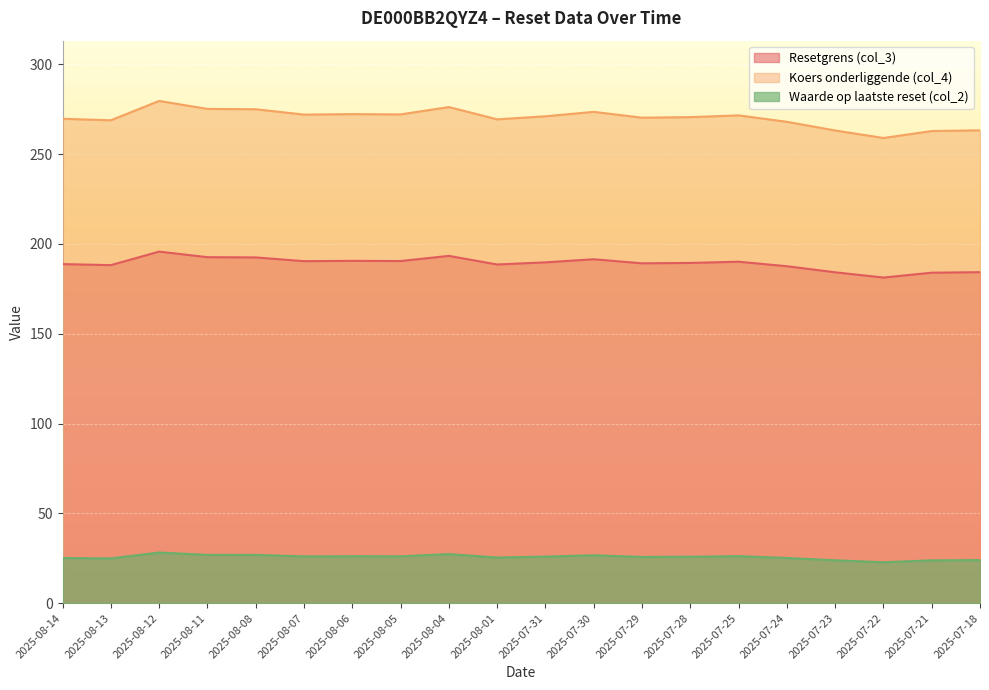

At how many categories does at least one series exceed 125?

20